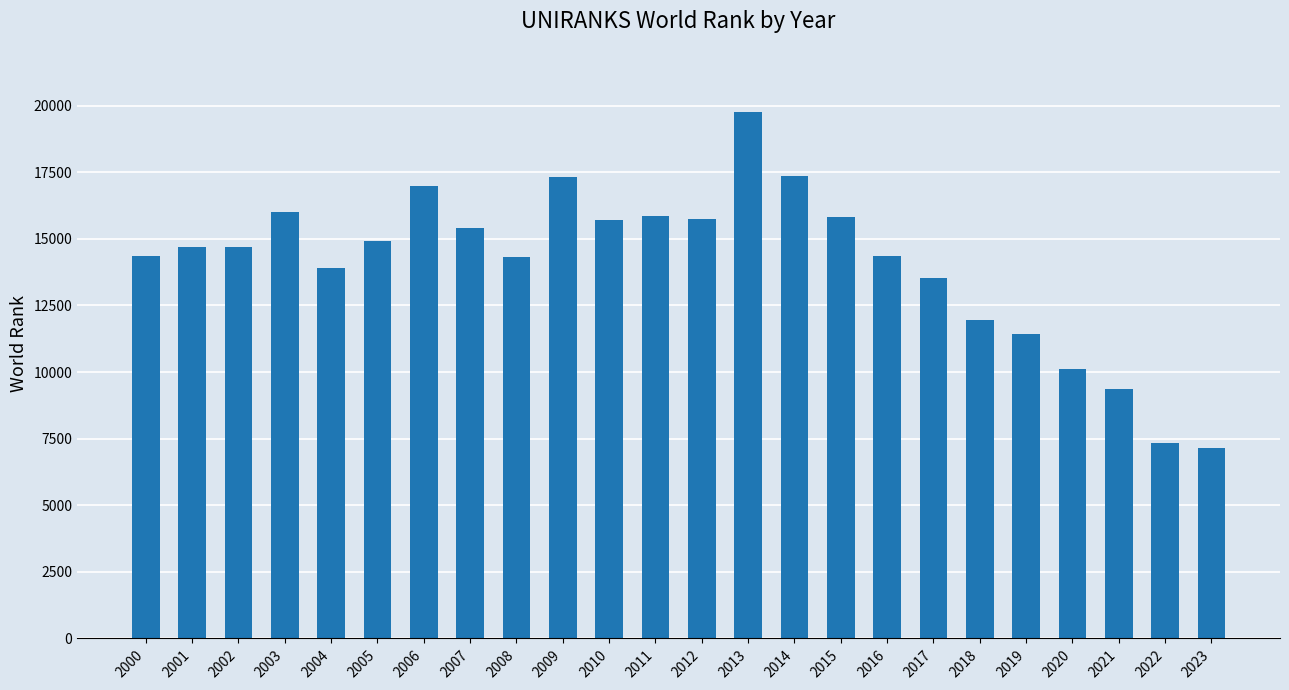

Are the bars horizontal?

No